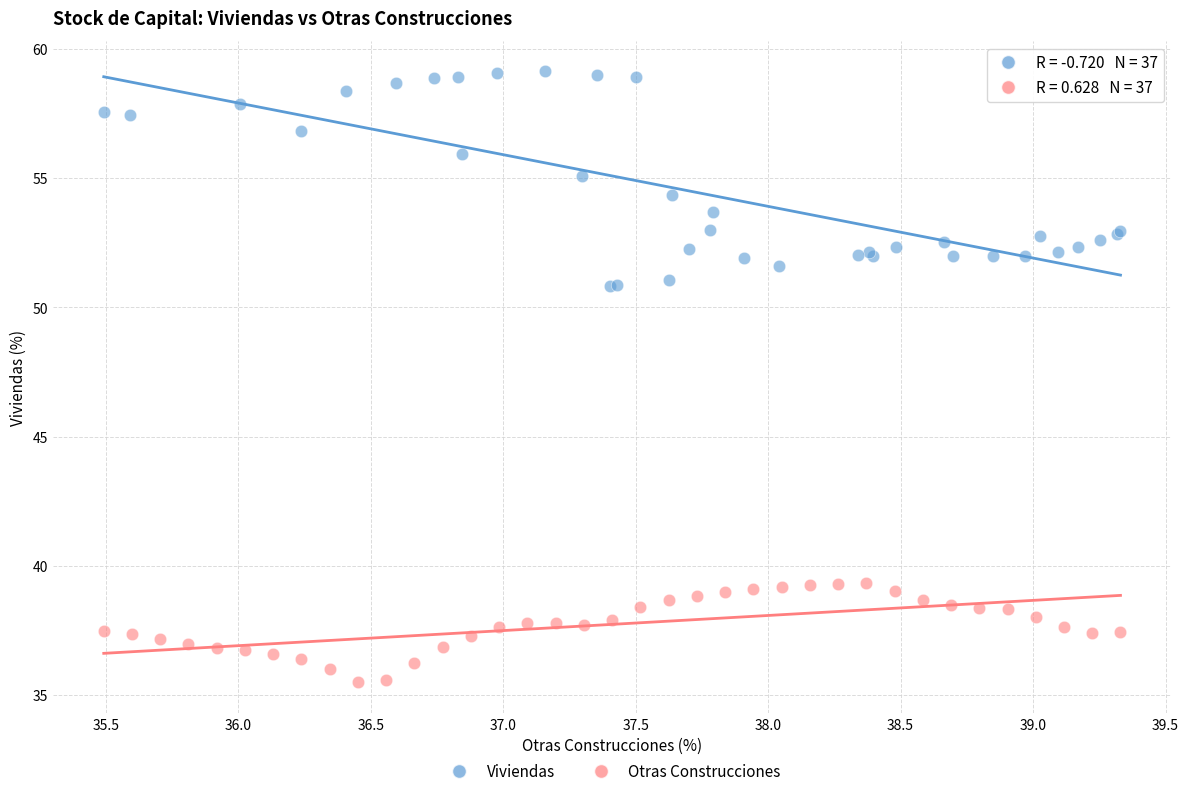

Which series has the widest spread of Y values?

Viviendas